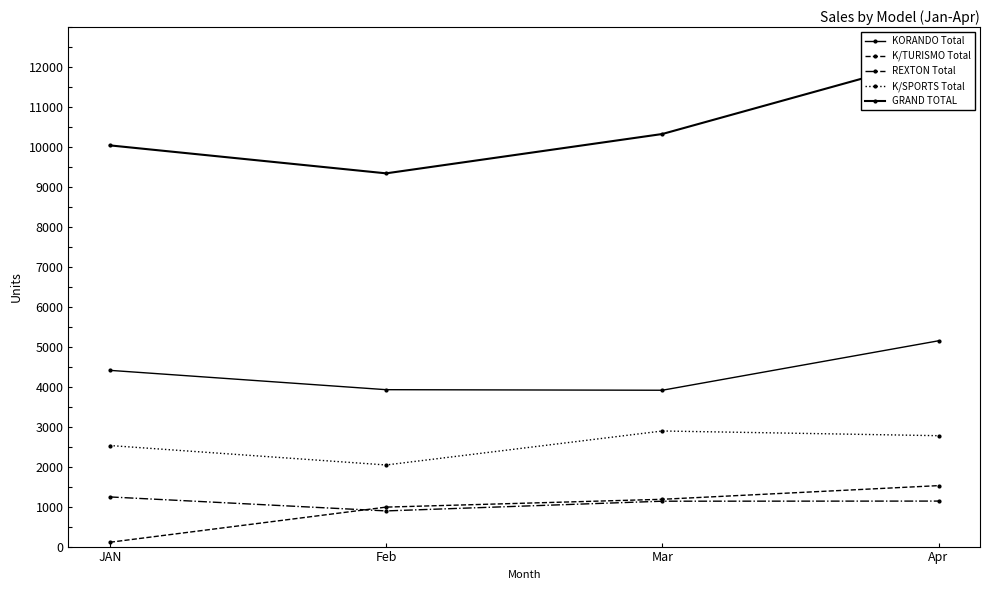

What is the spread (max minus min) of values at Apr?

11108